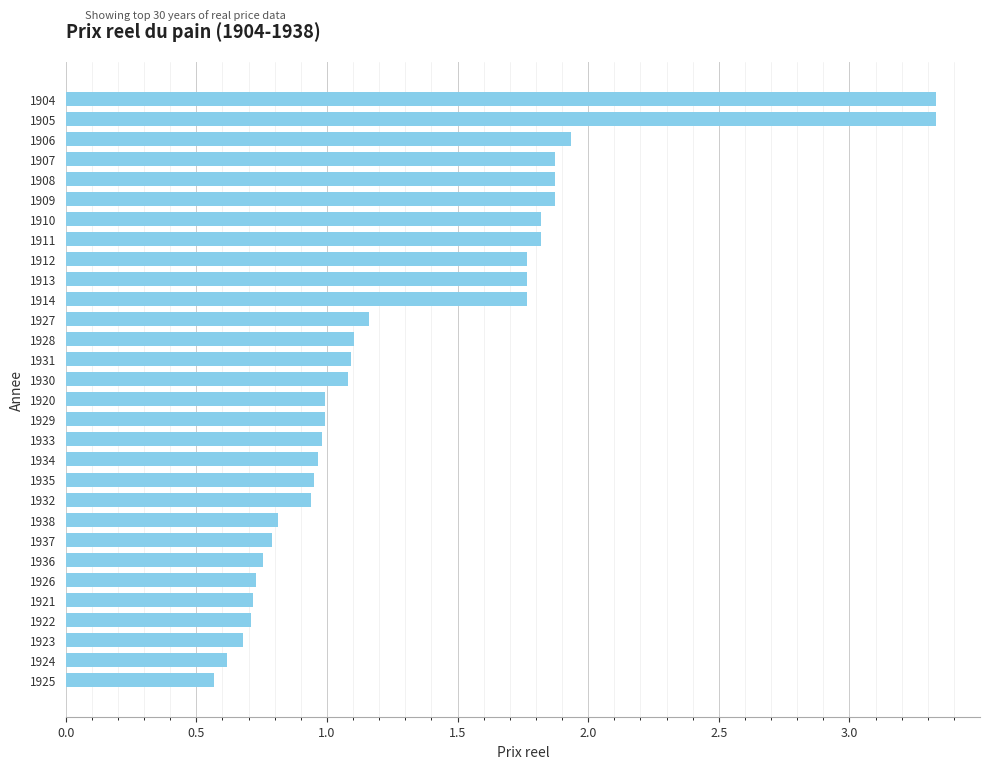

What is the ratio of the value at 1930 to the value at 1908?

0.6